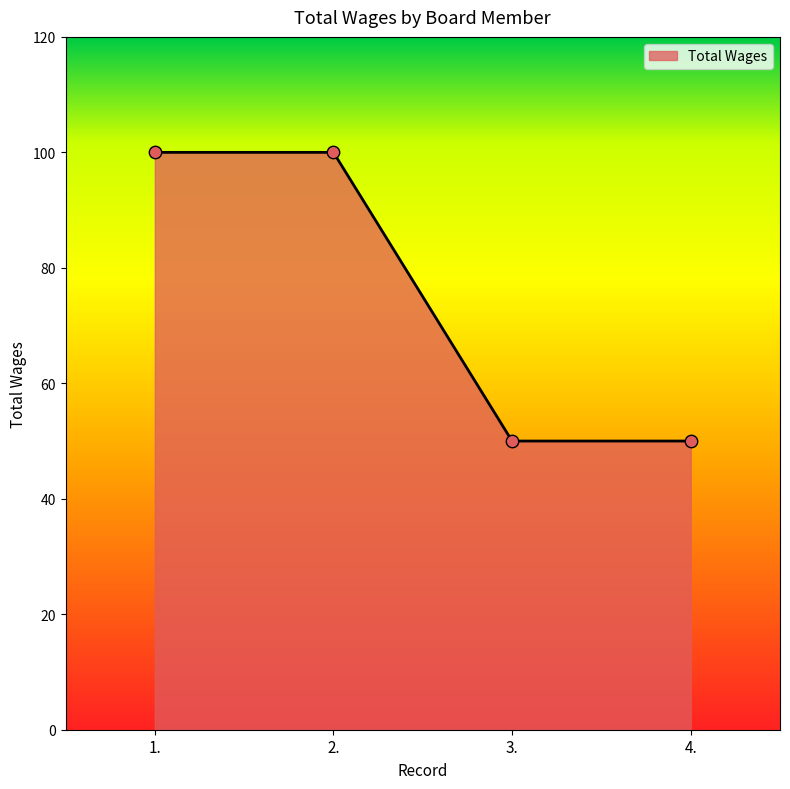

What is the ratio of the value at 3. to the value at 2.?

0.5